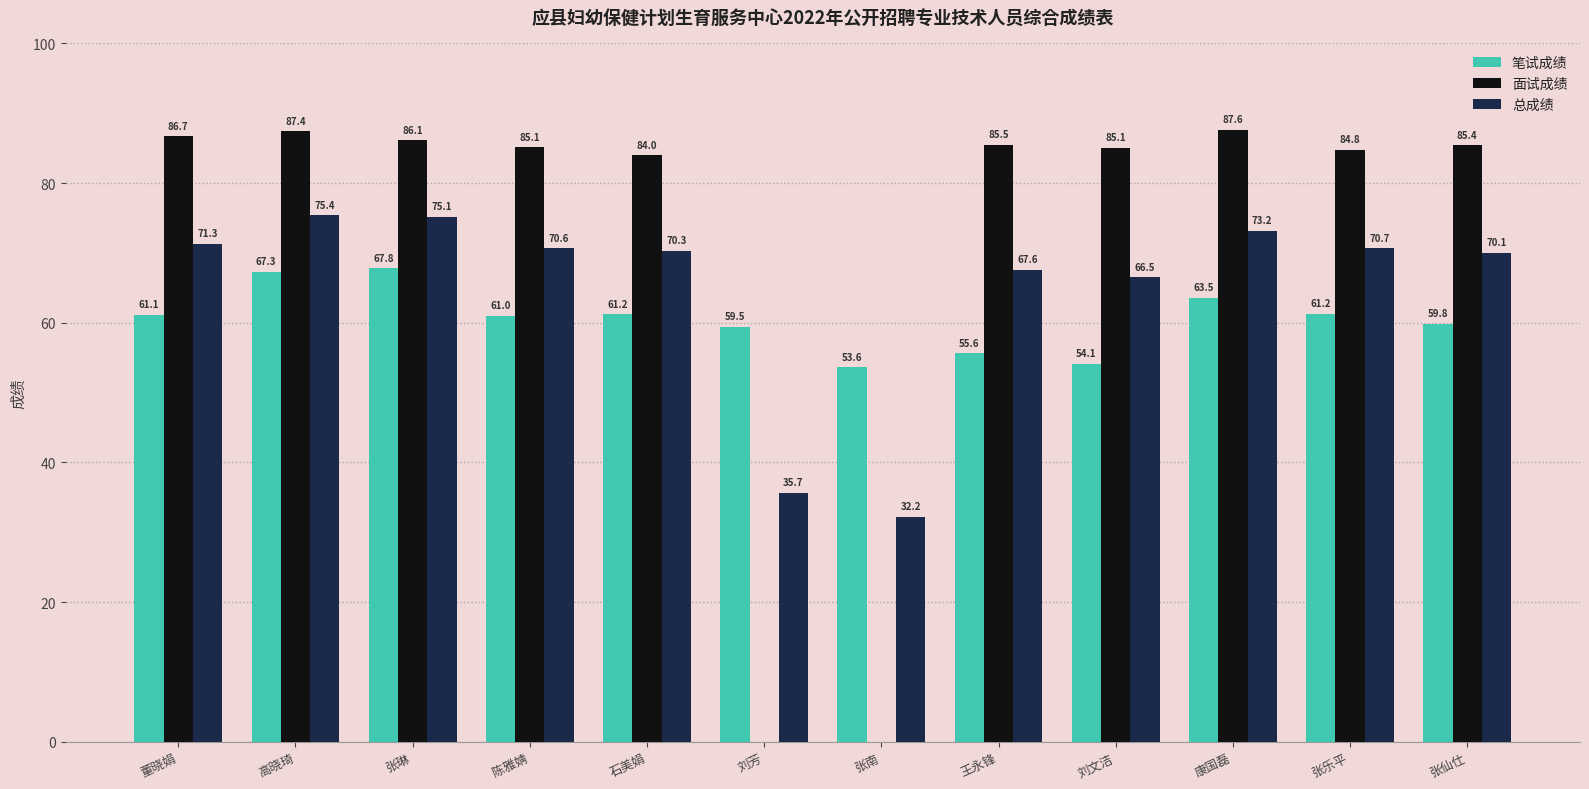

Is it true that 总成绩 equals 46.6 at 王永锋?

False